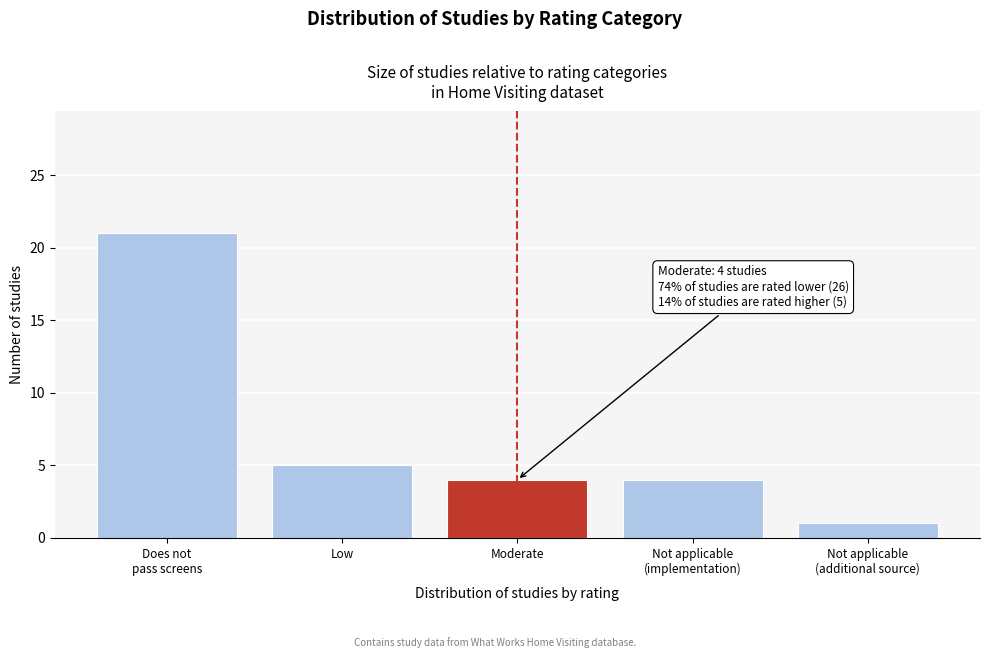

Reading left to right, transcribe all the data shown in this chart.

21	5	4	4	1